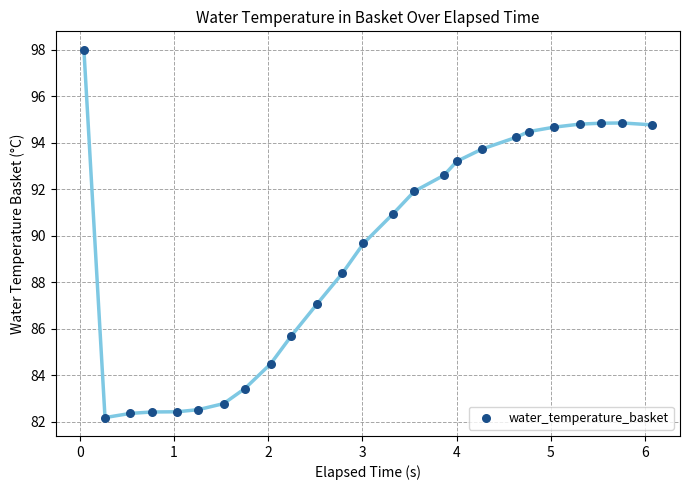

What Y value in the scatter plot is closest to 90?

89.7